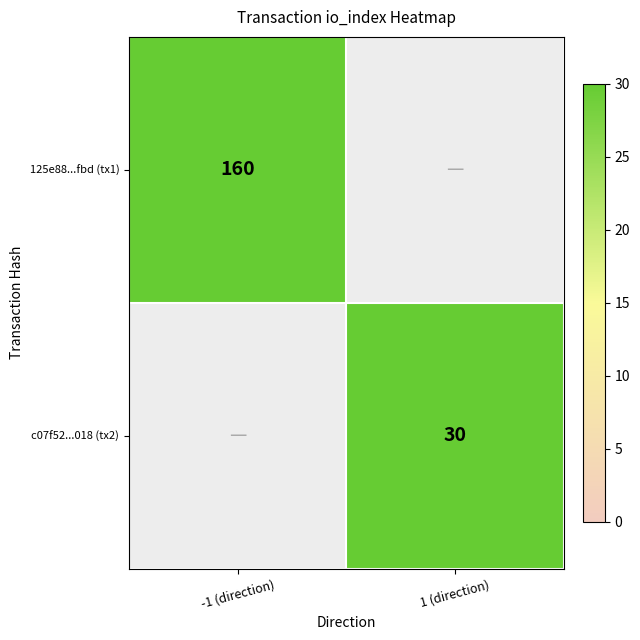

Between 1 (direction) and -1 (direction), which is larger?

-1 (direction)